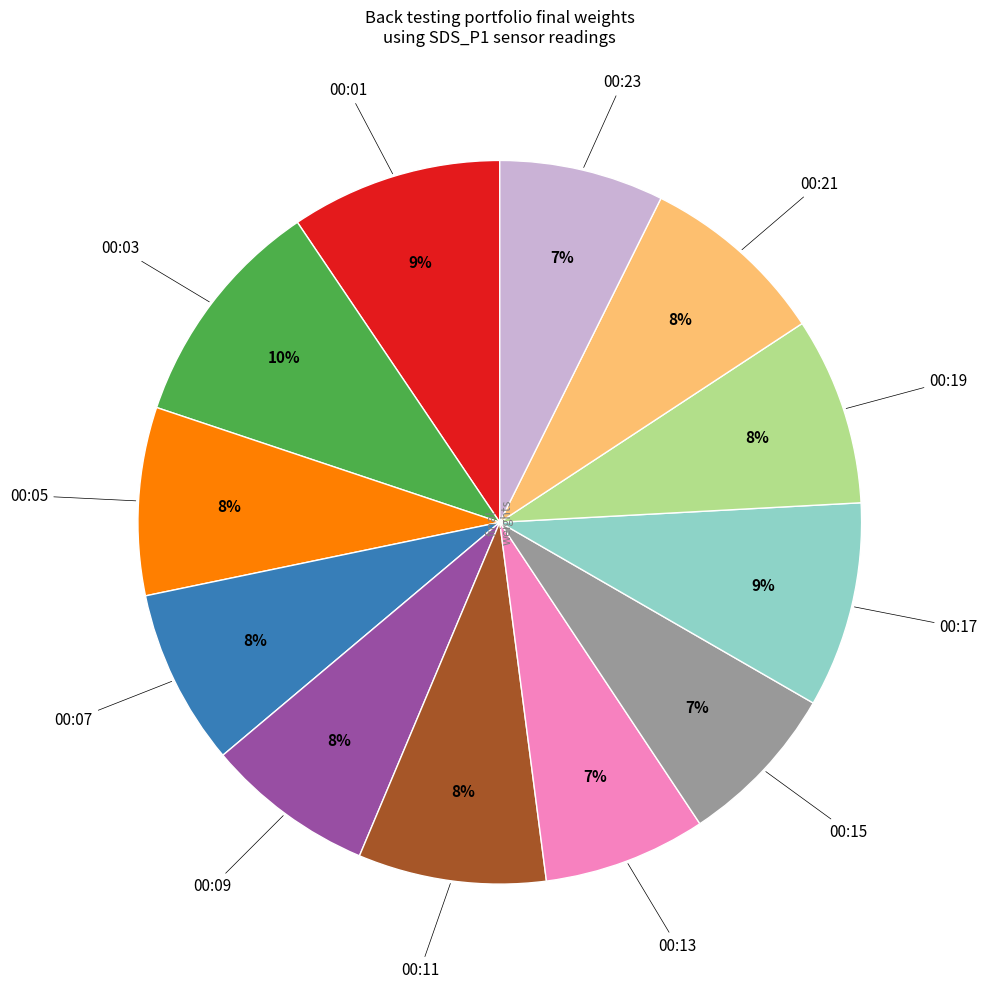

Does any single category account for the majority?

No